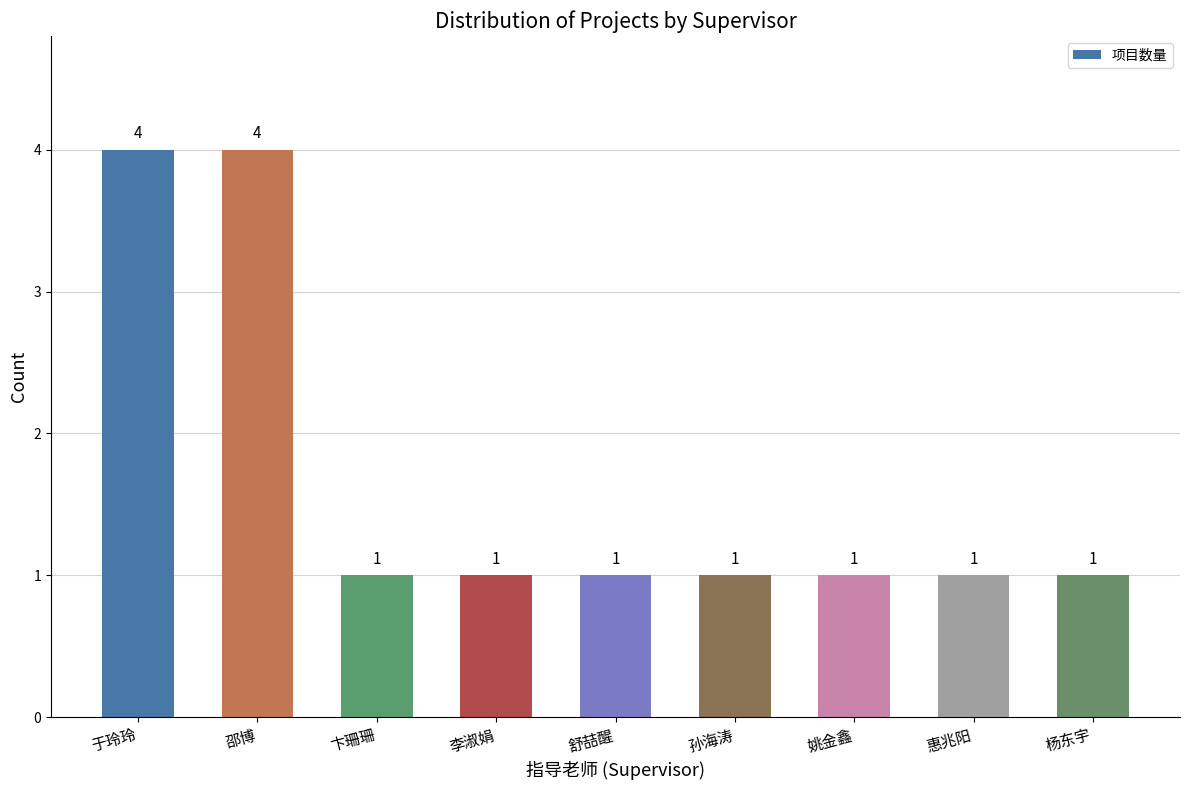

What is the greatest value displayed?

4